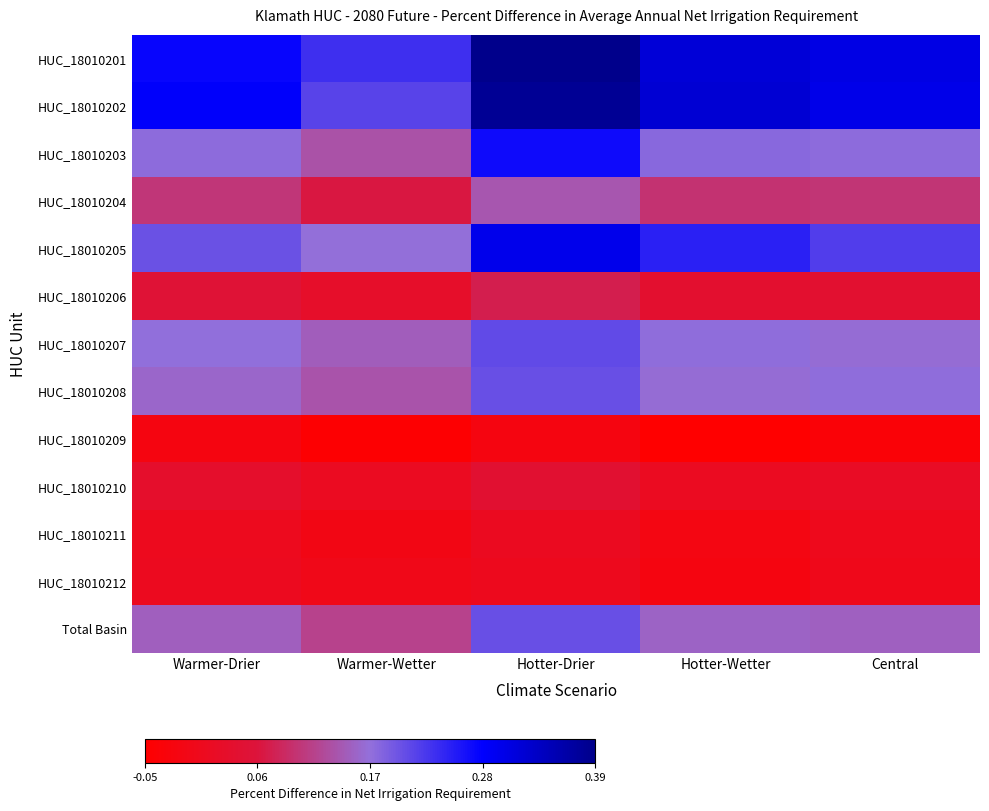

Which series has the largest total across all categories?

HUC_18010201